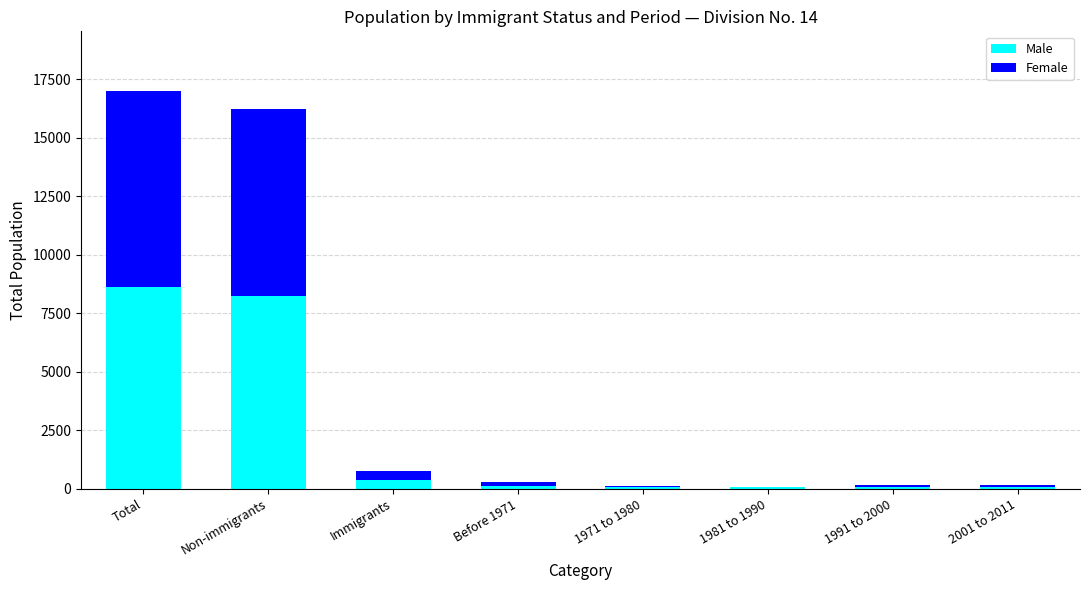

What is the highest value of the Male series?

8595